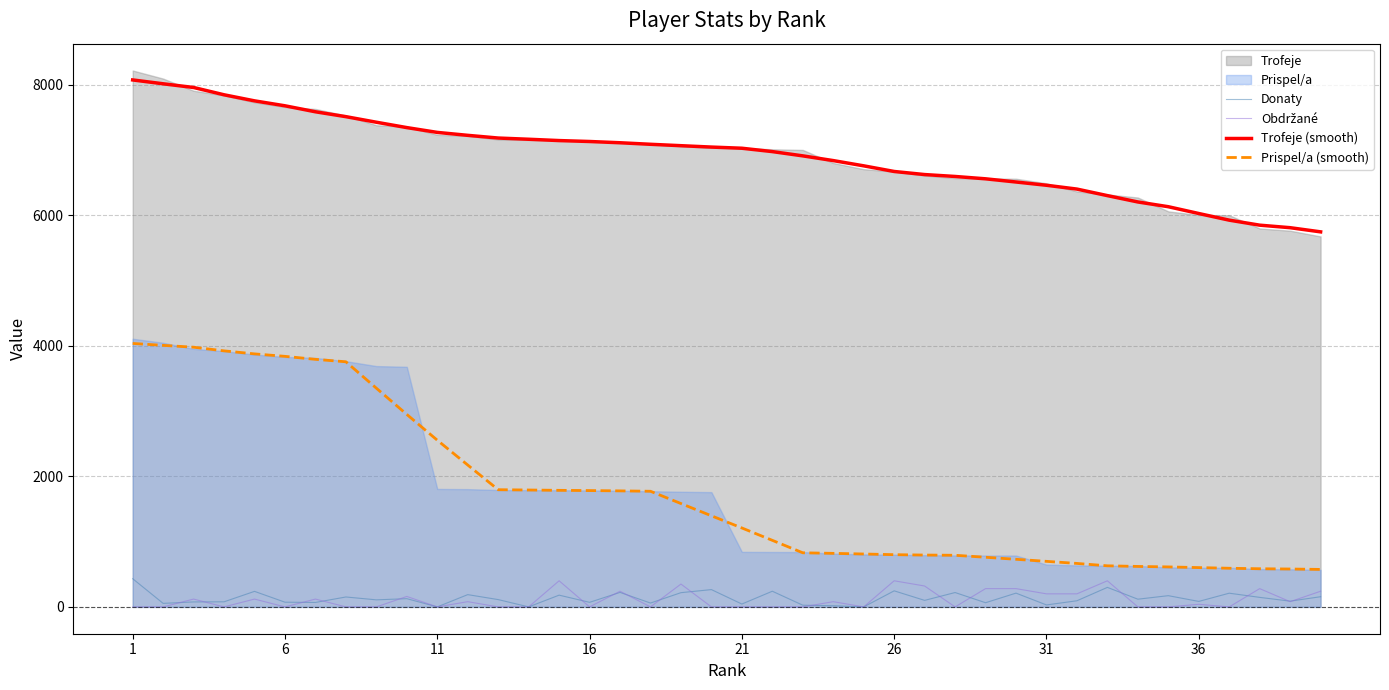

What is the difference between the second highest and second lowest values in the Trofeje (smooth) series?

2204.5